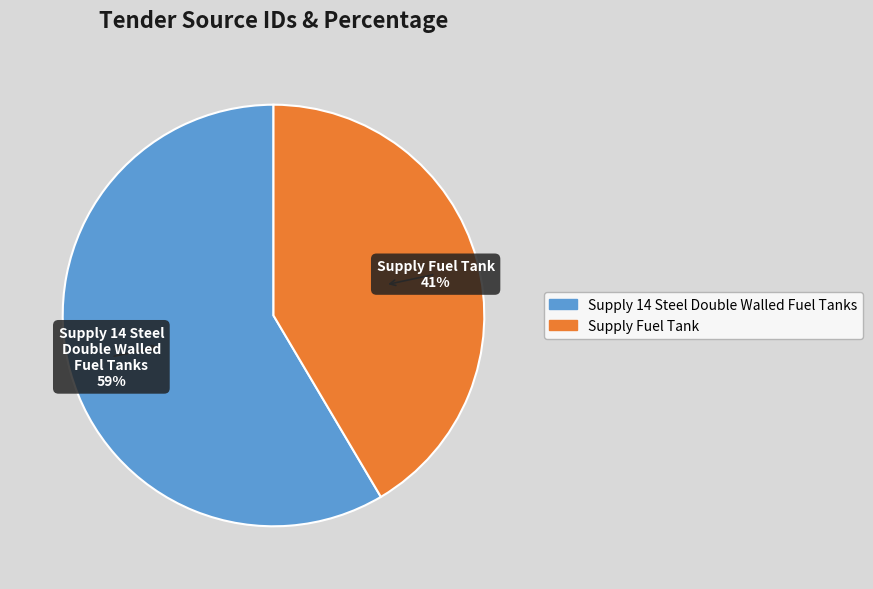

How many segments does this pie chart have?

2